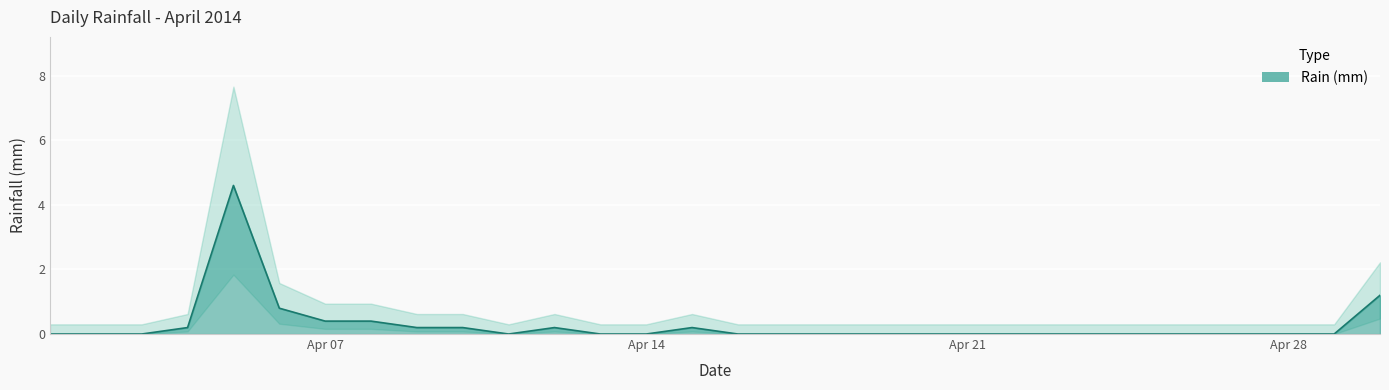

Is it true that the value at 2014-04-12 is 0.1?

False